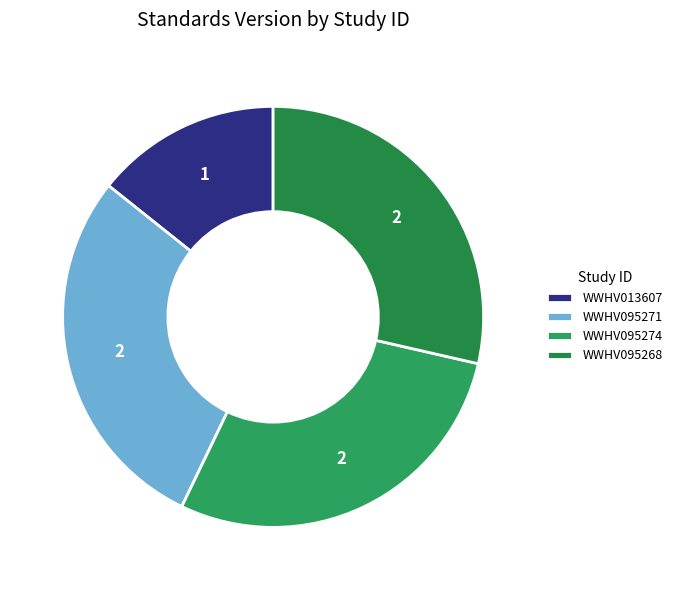

How many segments does this pie chart have?

4